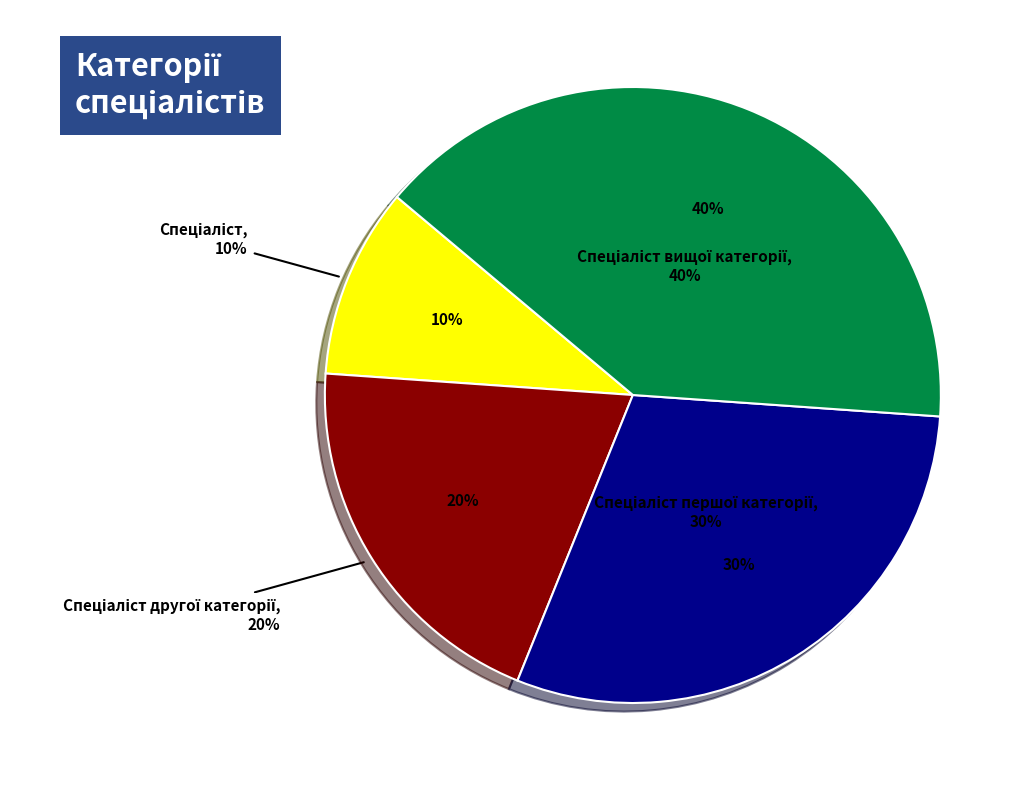

Count the number of slices in the pie.

4